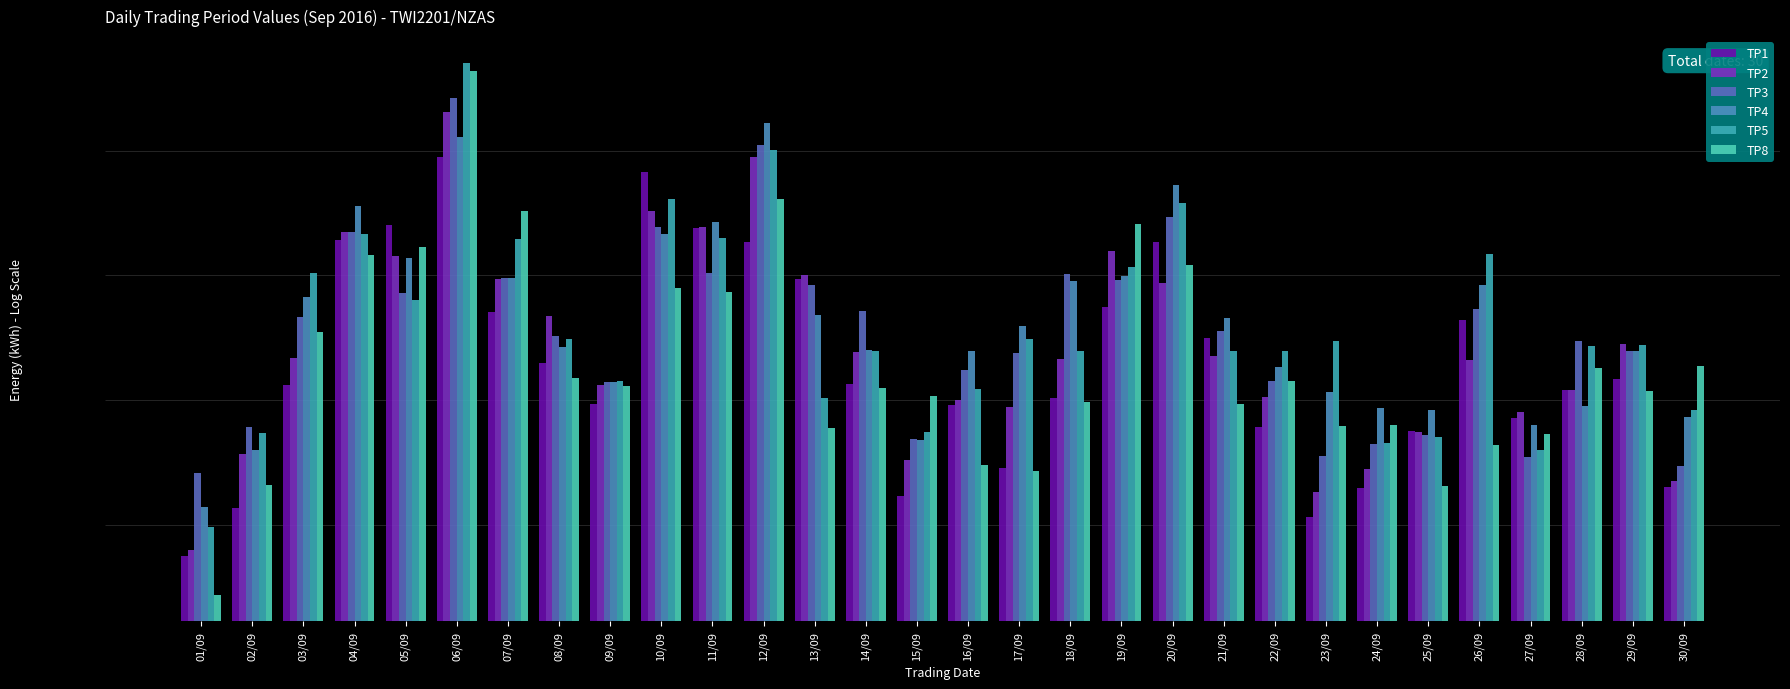

What is the spread (max minus min) of values at 16/09?

905